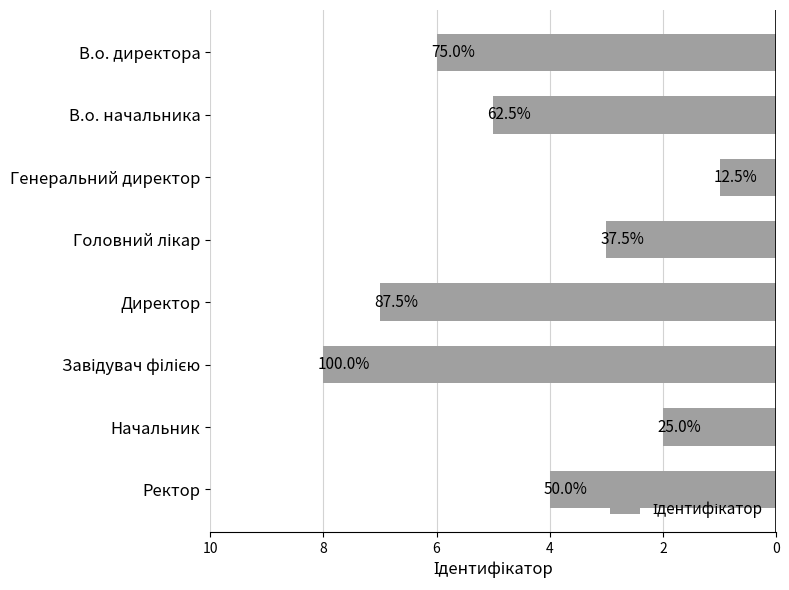

What is the difference between the maximum and second lowest values?

6